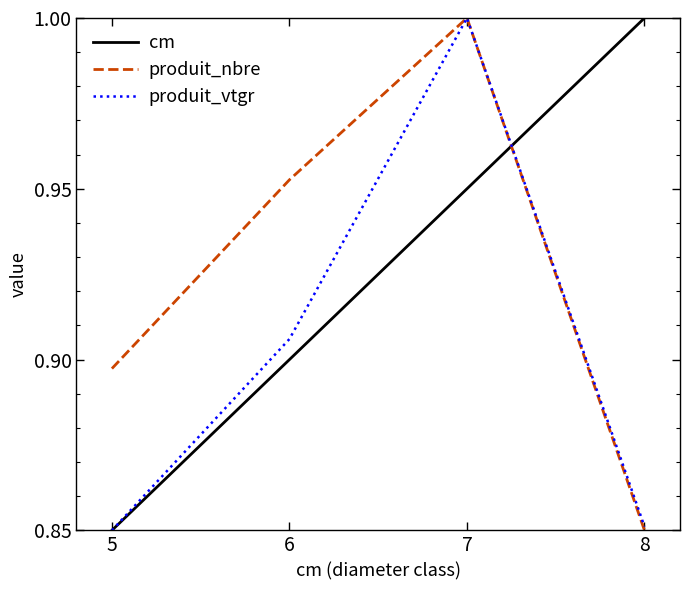

Which series changed the most between 6 and 7?

produit_vtgr